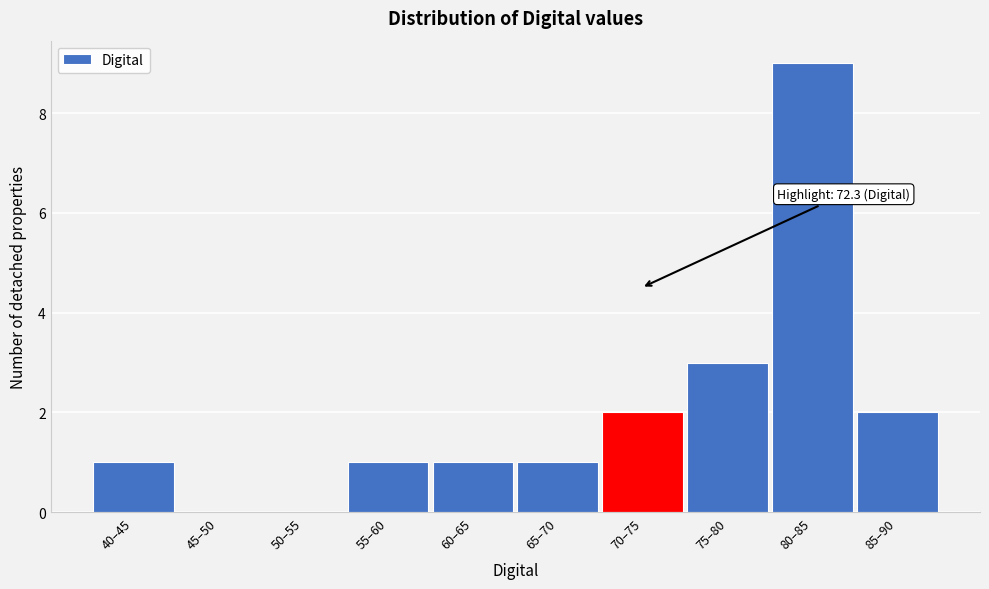

Reading right to left, list all the values displayed in this chart.

85–90=2	80–85=9	75–80=3	70–75=2	65–70=1	60–65=1	55–60=1	50–55=0	45–50=0	40–45=1